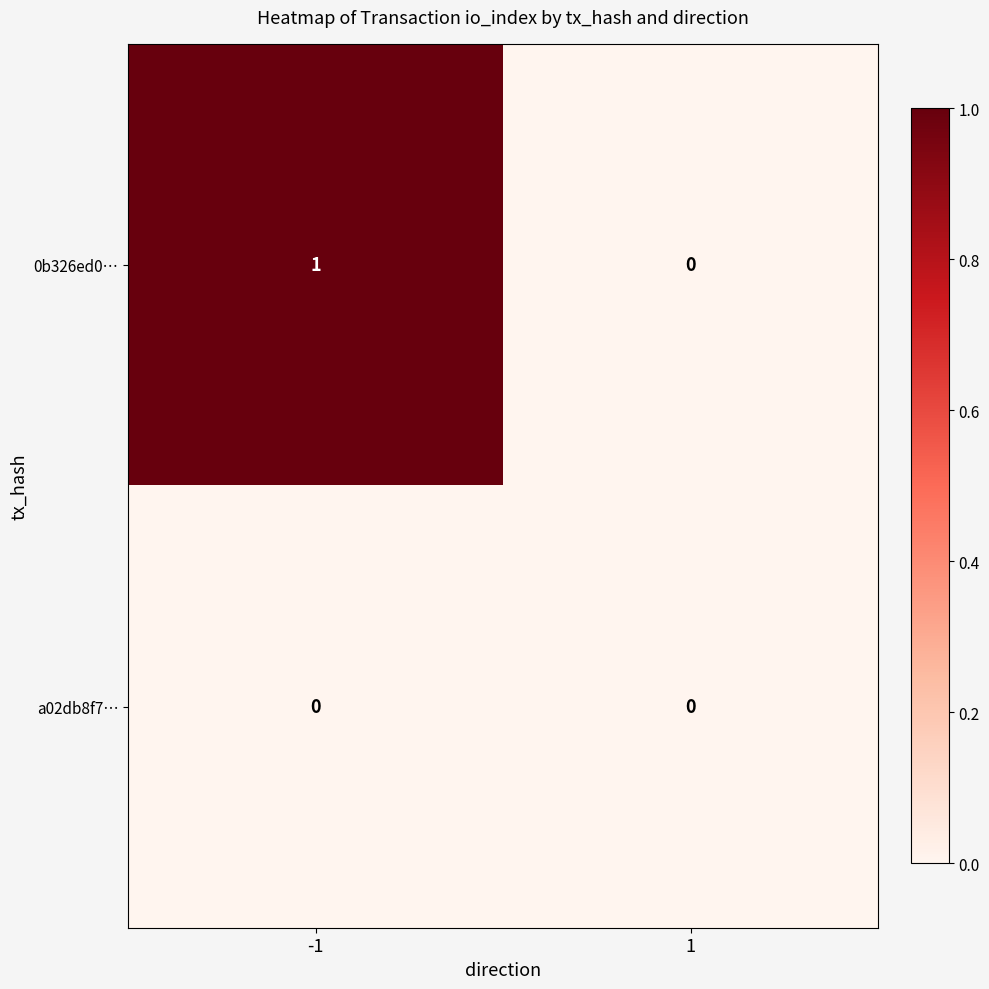

The a02db8f7… series shows 0 at 1. True or false?

True